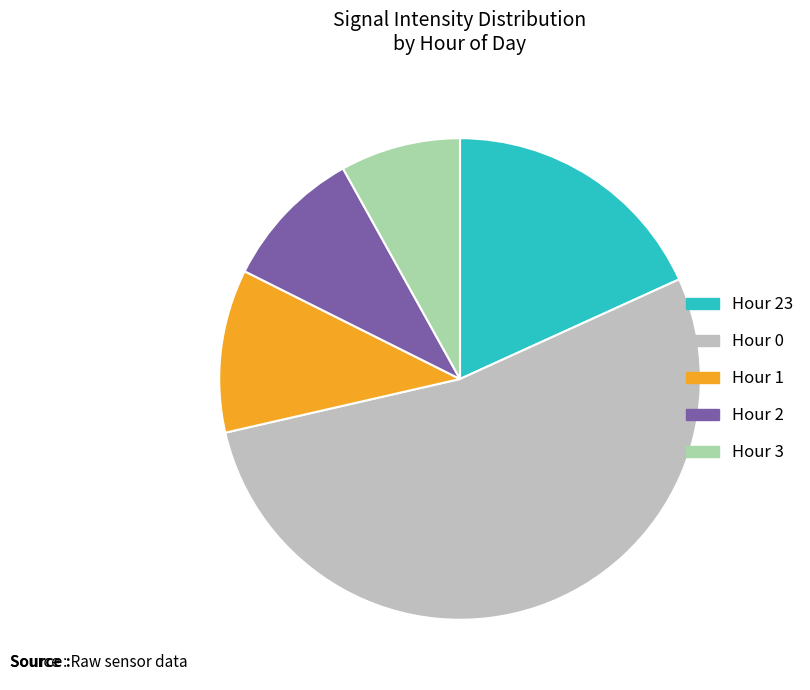

What is the largest slice in the pie chart?

Hour 0